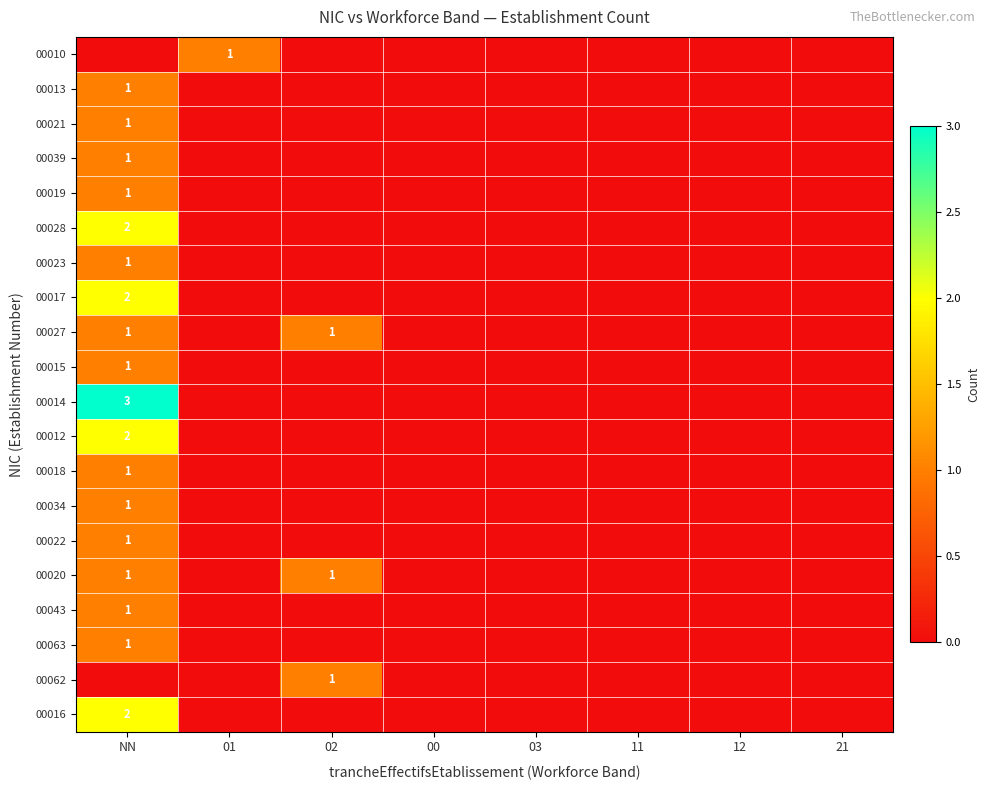

The 00018 series shows 1 at NN. True or false?

True